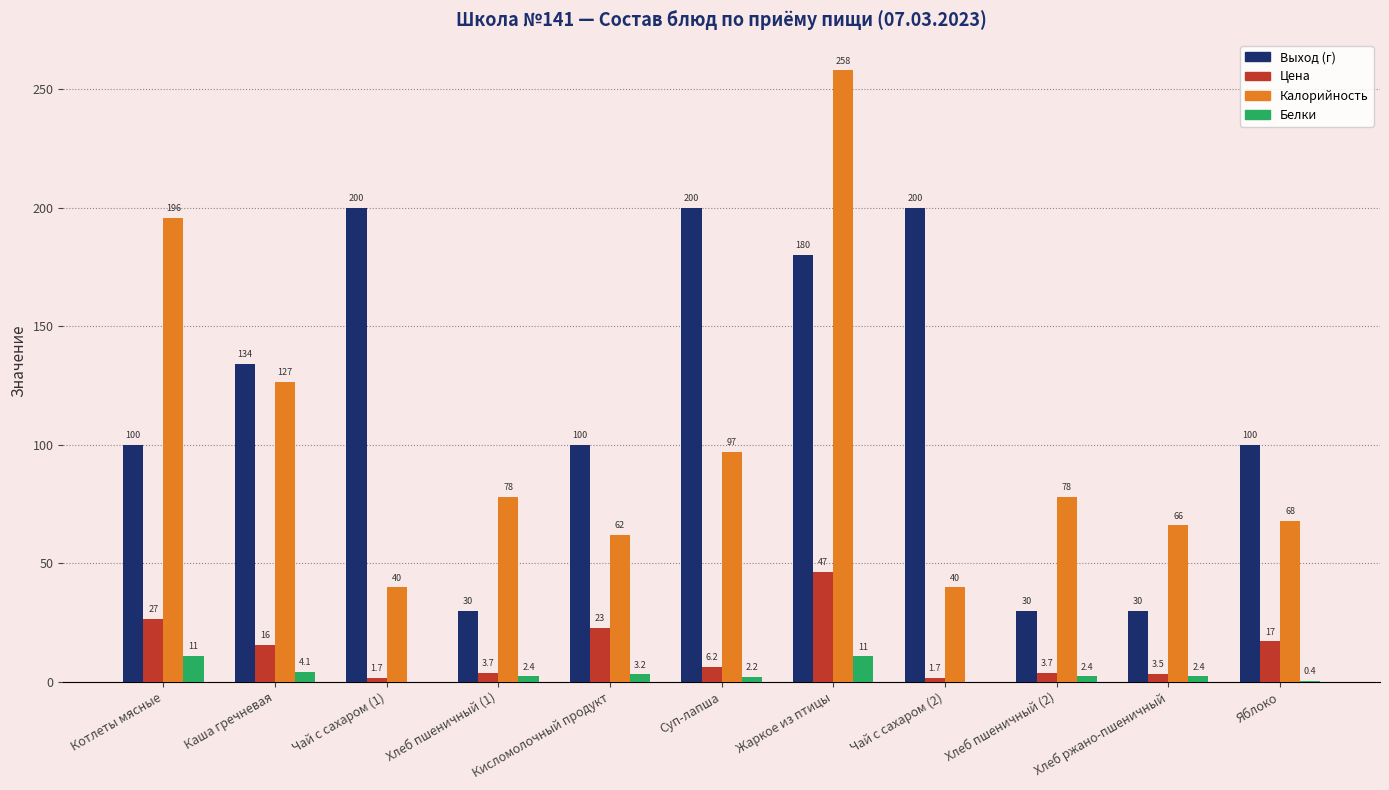

How many Выход (г) values are between 30 and 200?

11